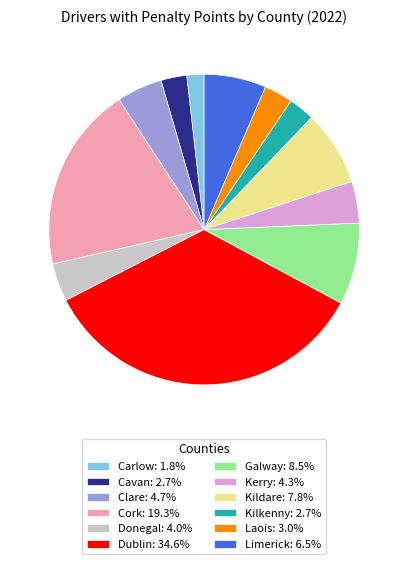

Is there any slice that represents more than half of the pie?

No